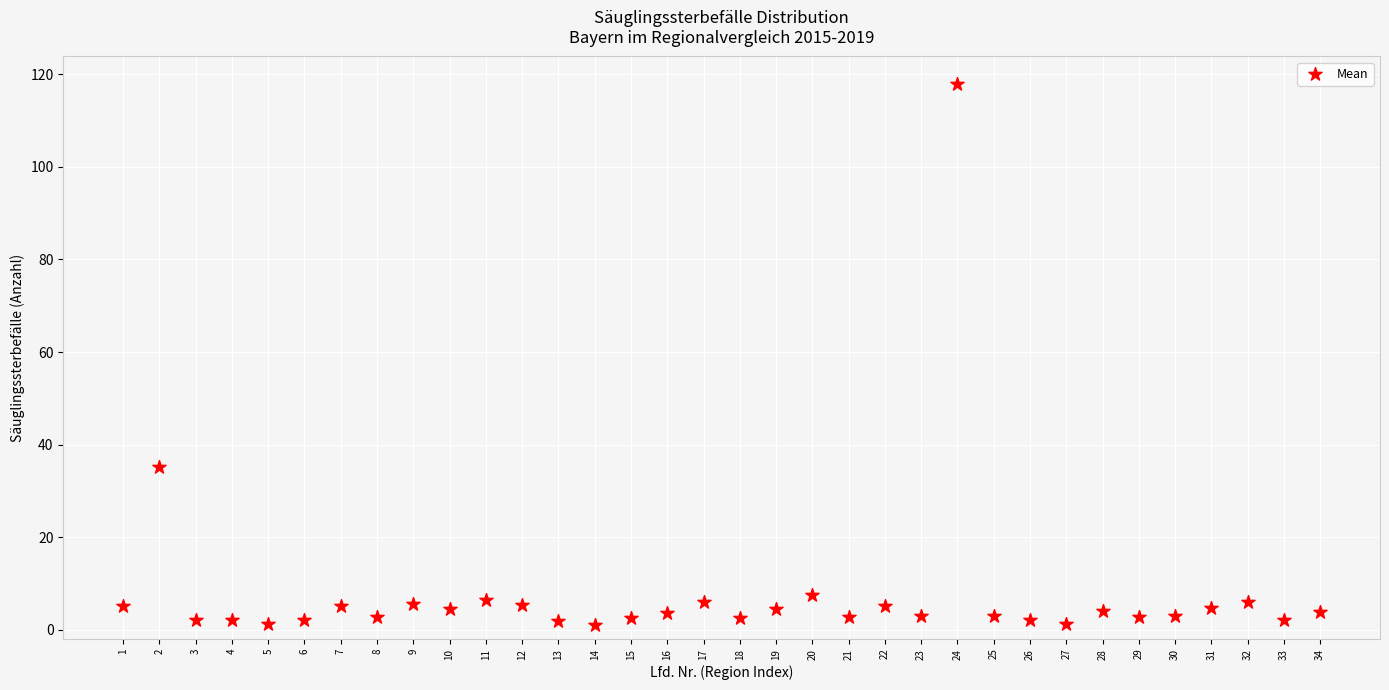

What Y value in the scatter plot is closest to 59?

35.2